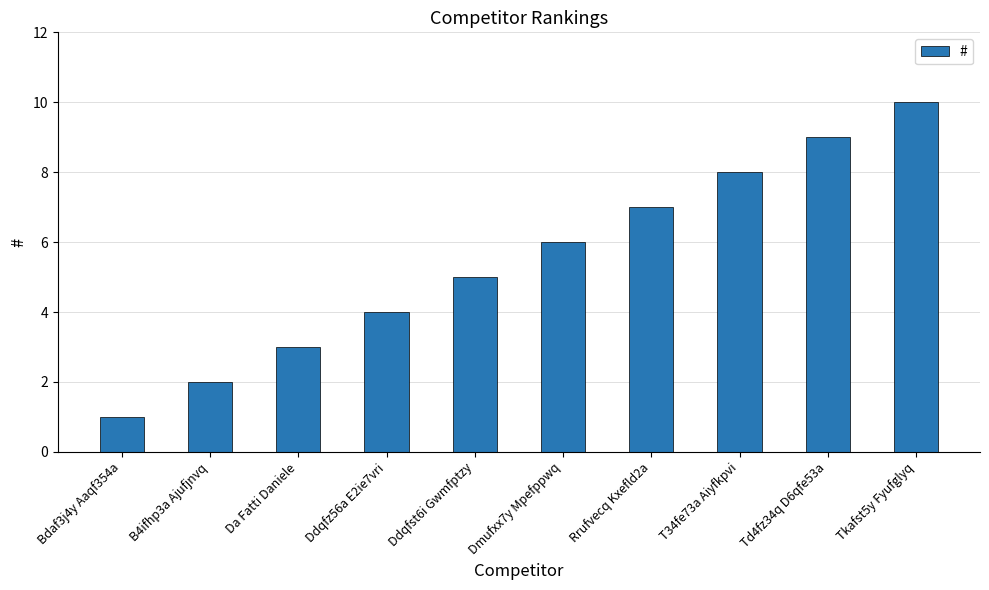

What is the label of the 5th bar from the right?

Dmufxx7y Mpefppwq